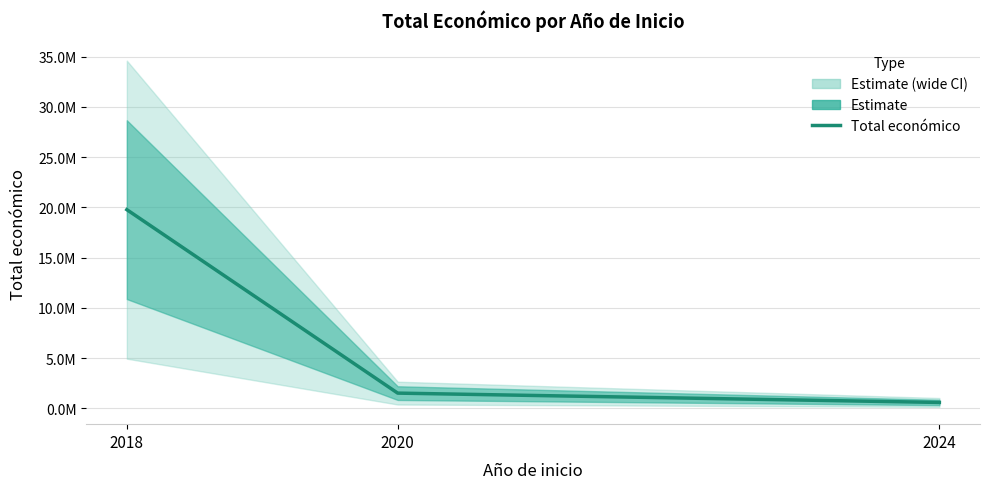

Rank the categories by value from lowest to highest.

2024, 2020, 2018